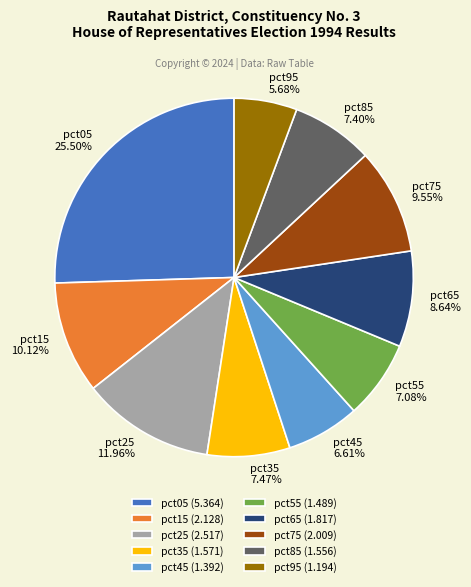

Between pct95 and pct05, which is larger?

pct05